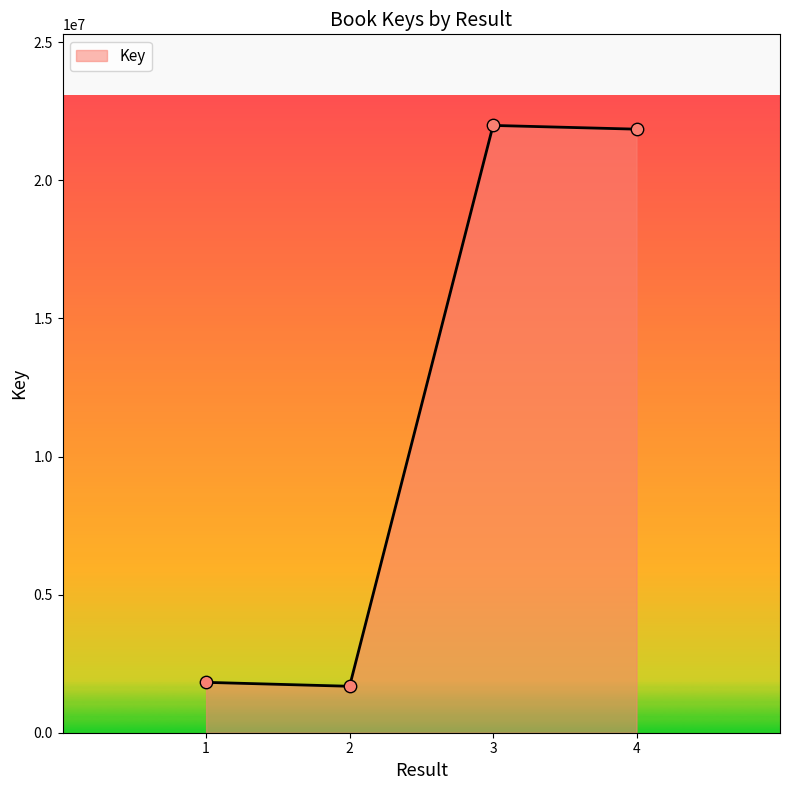

What is the change in value from 2 to 3?

+20304467